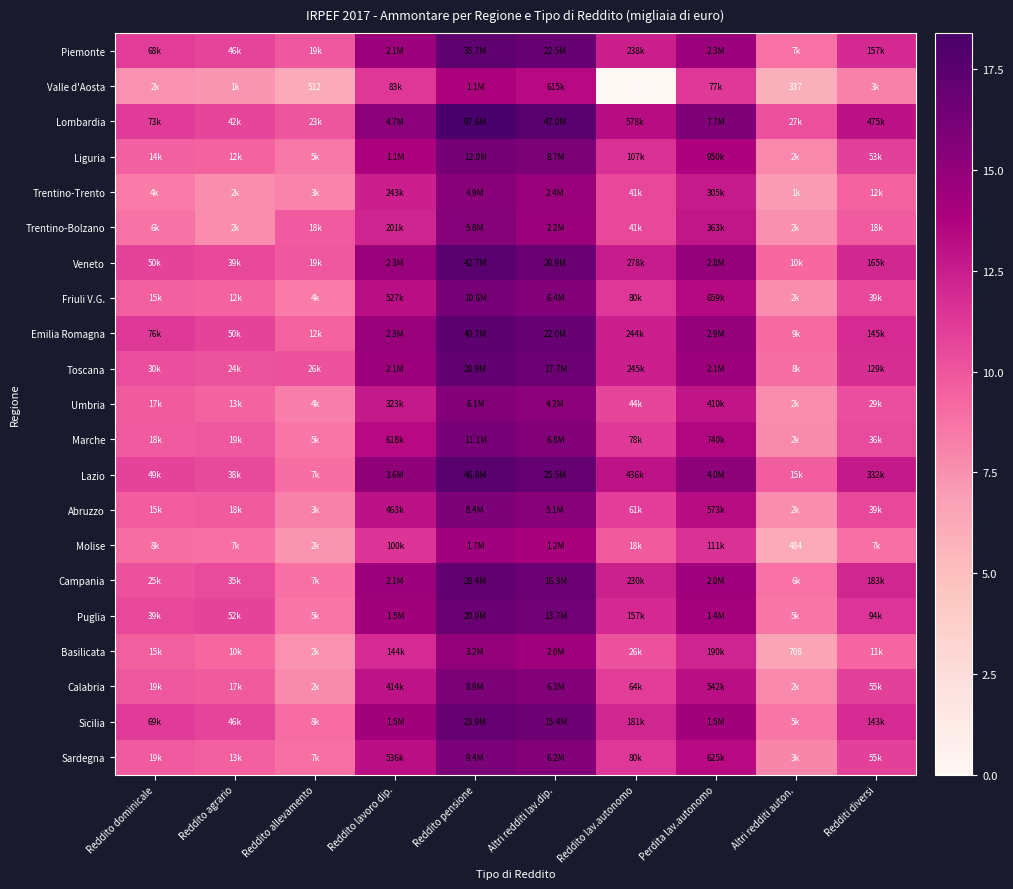

Which series has the largest total across all categories?

Lombardia